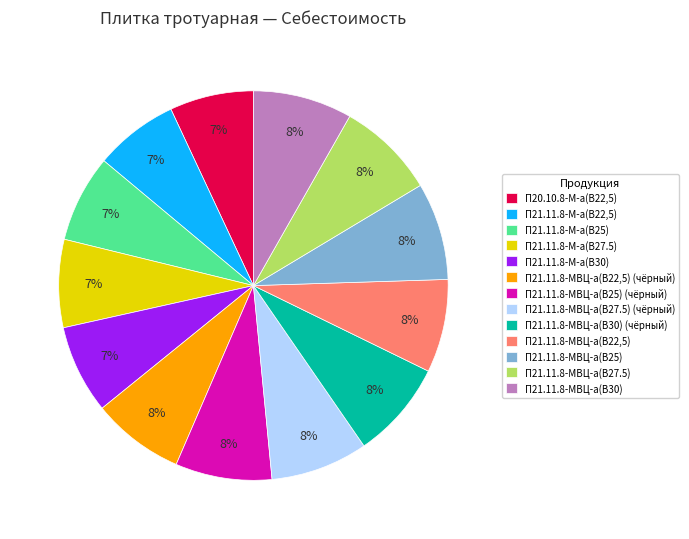

Do П21.11.8-М-а(В25) and П21.11.8-МВЦ-а(В22,5) (чёрный) together represent more than half of the pie?

No